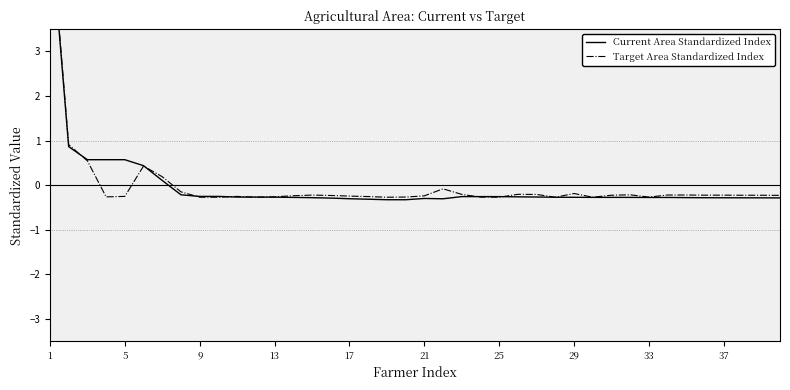

What is the value of the Target Area Standardized Index point at the 23rd from the left?

-0.2